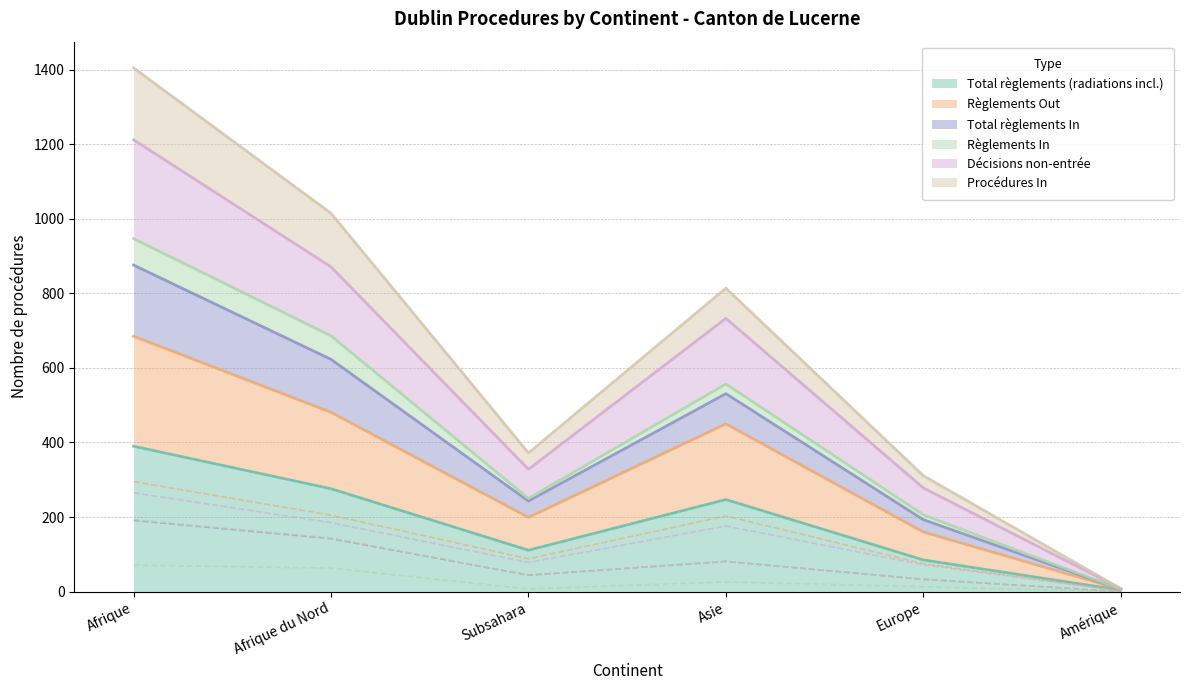

What is the sum of the Règlements In values at Europe and Asie?

39